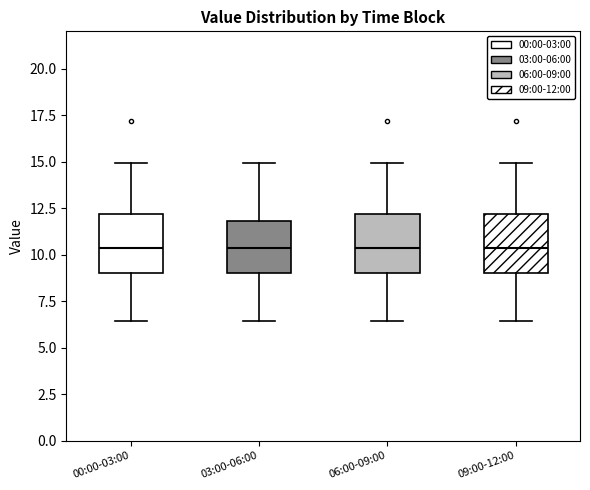

Where is the upper edge of the box for 09:00-12:00 on the y-axis? The values are not printed on the chart, so give them approximately, as read against the axis.

12.0